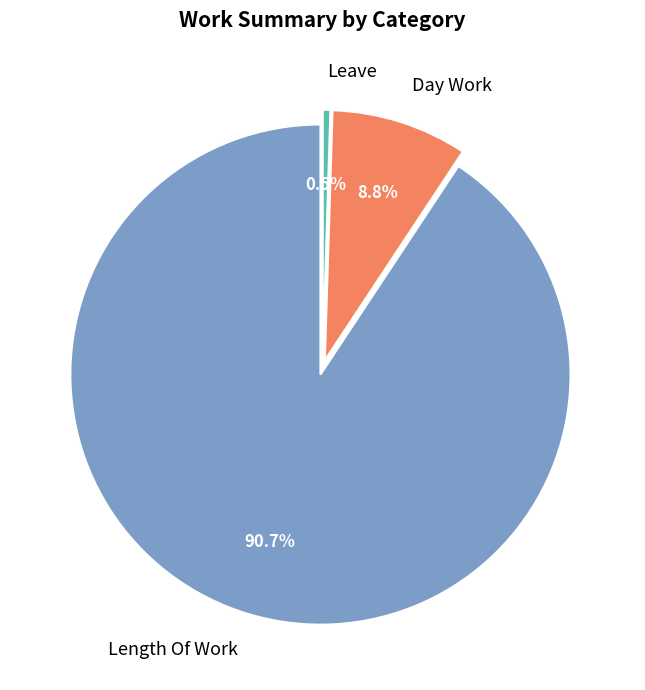

Rank the categories by value from highest to lowest.

Length Of Work, Day Work, Leave